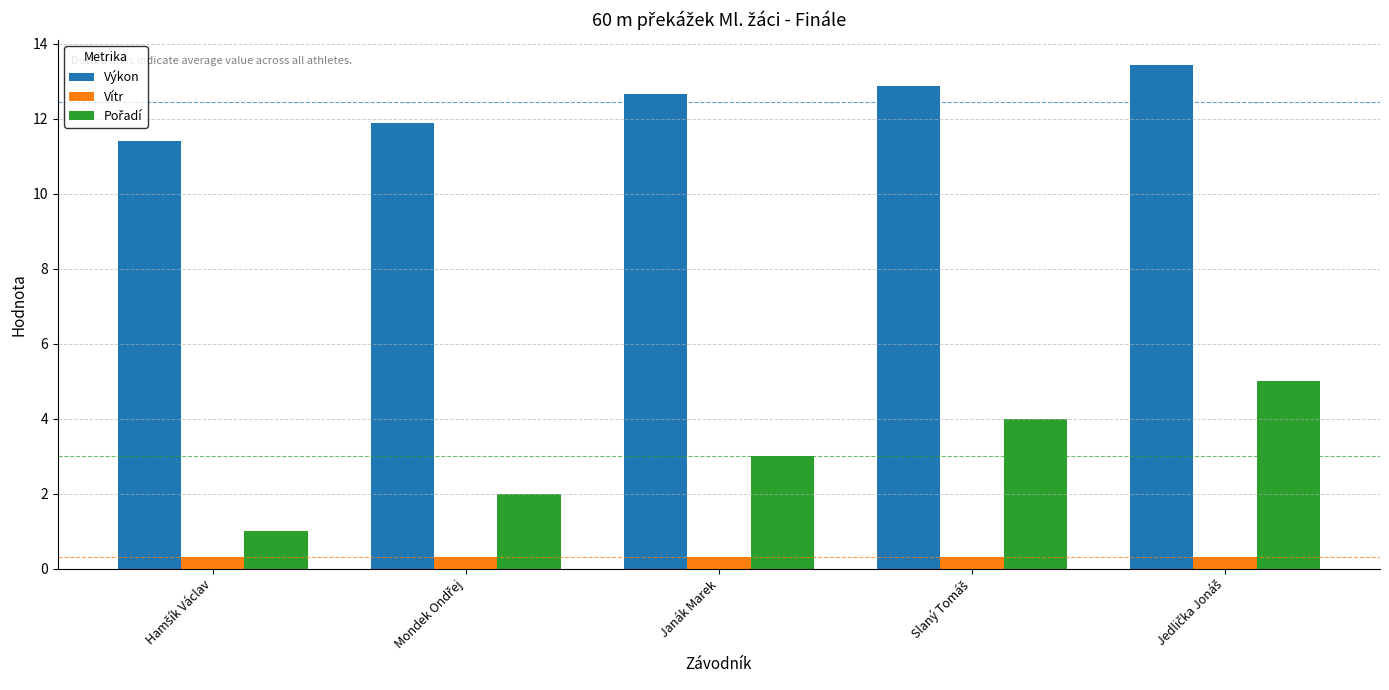

The Vítr series shows 0.3 at Janák Marek. True or false?

True